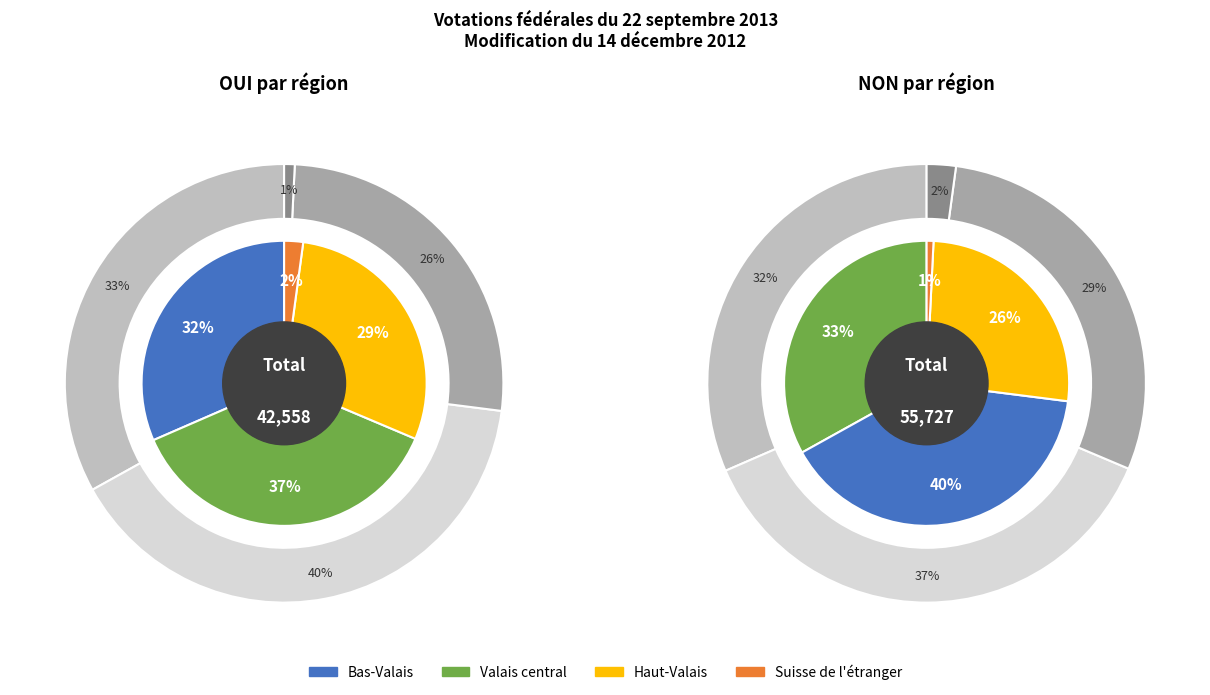

To the nearest percent, what is the average slice percentage?

25%